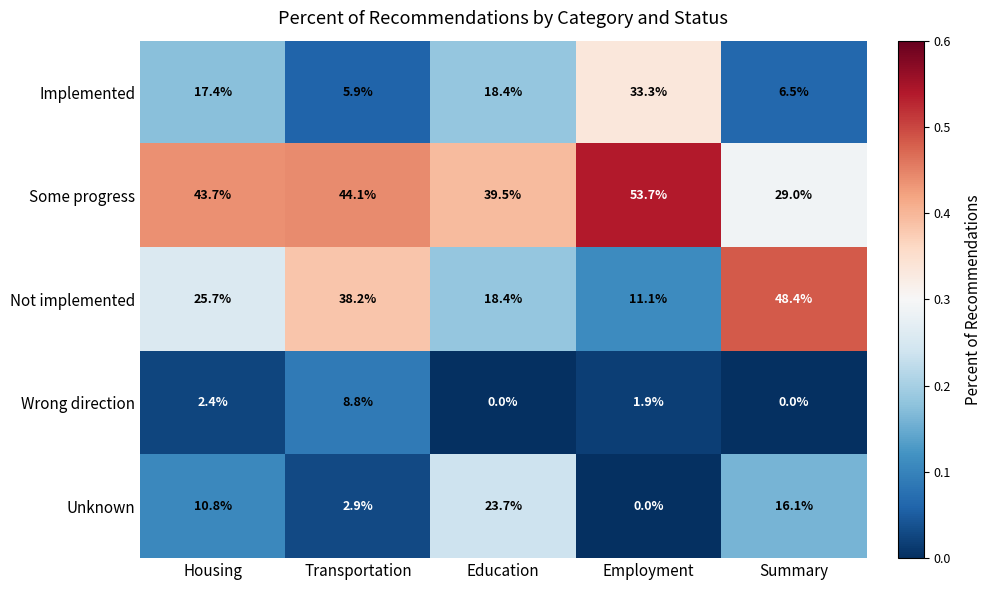

How many values in the Wrong direction series are below 1?

2